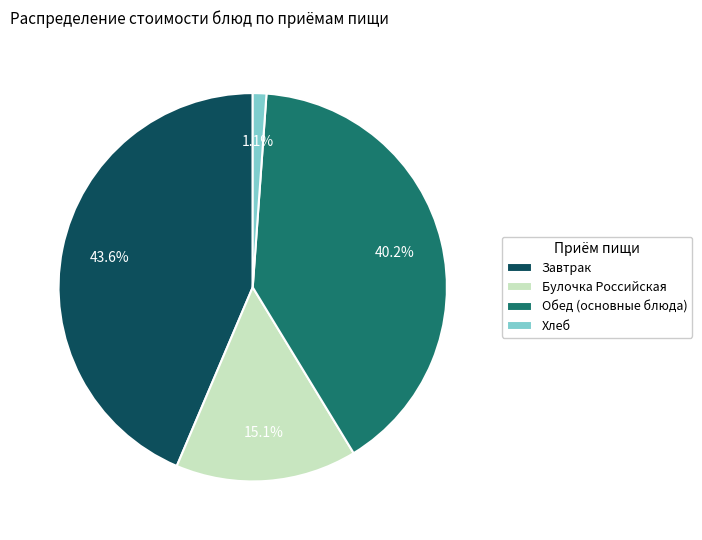

Is the sum of Булочка Российская and Обед (основные блюда) greater than half?

Yes